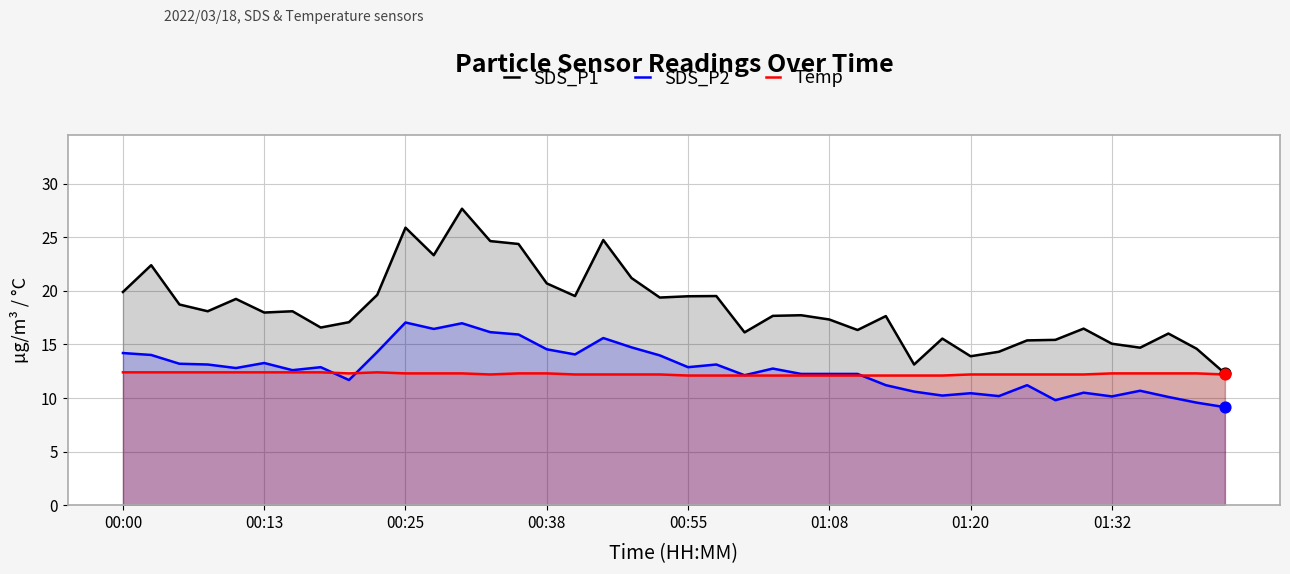

At which category is the sum across all series the highest?

12